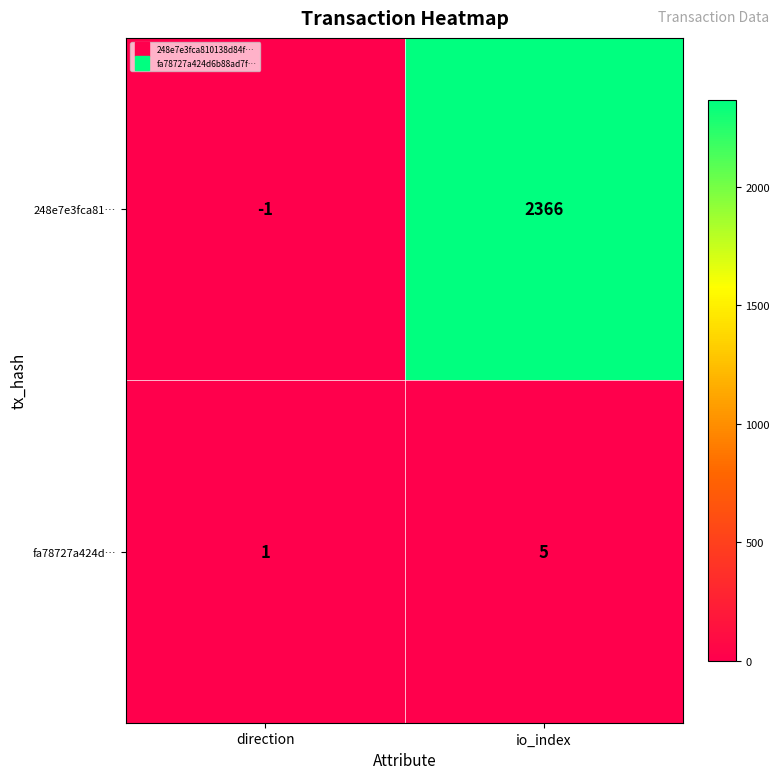

True or false: fa78727a424d… has a value of 1 at direction.

True